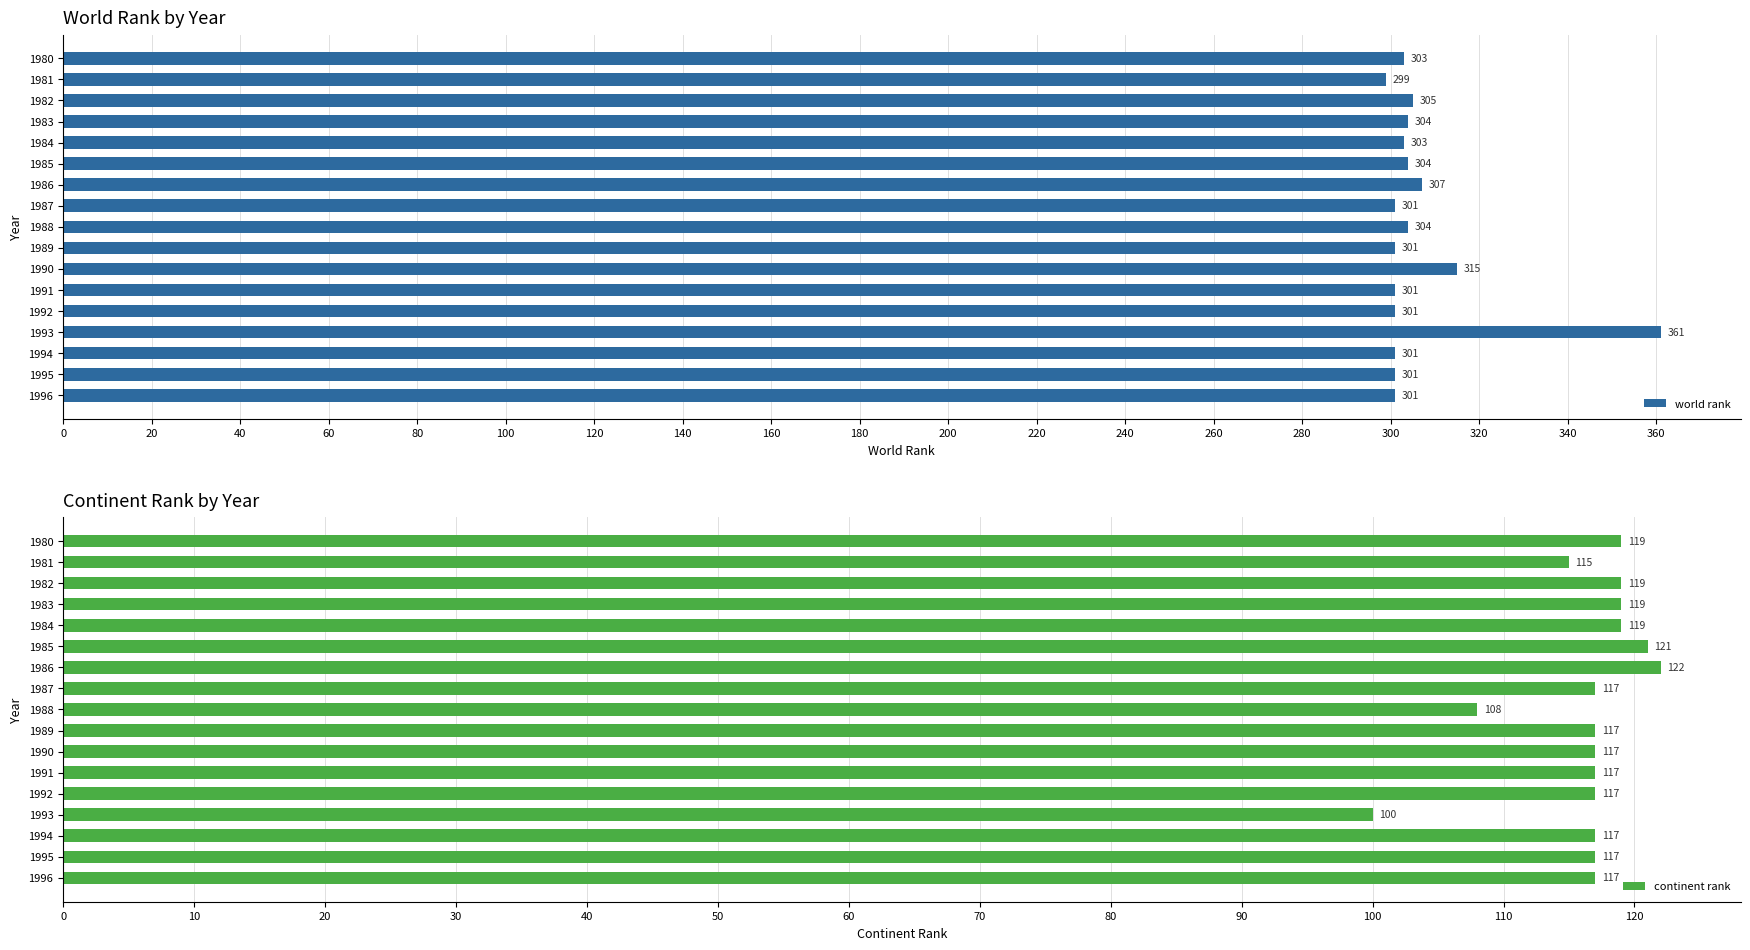

List the series in order of their overall mean, lowest first.

continent rank, world rank